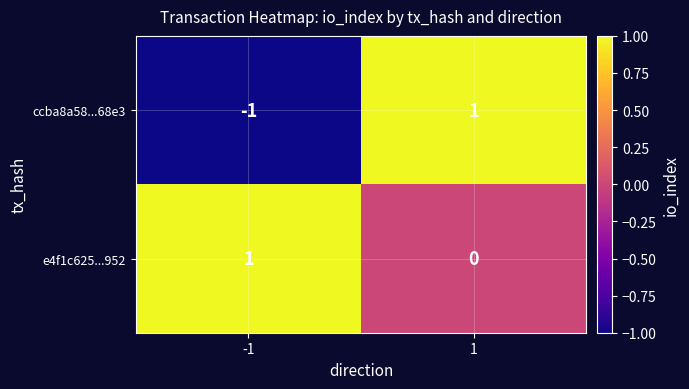

Which series has the widest spread of values?

ccba8a58...68e3